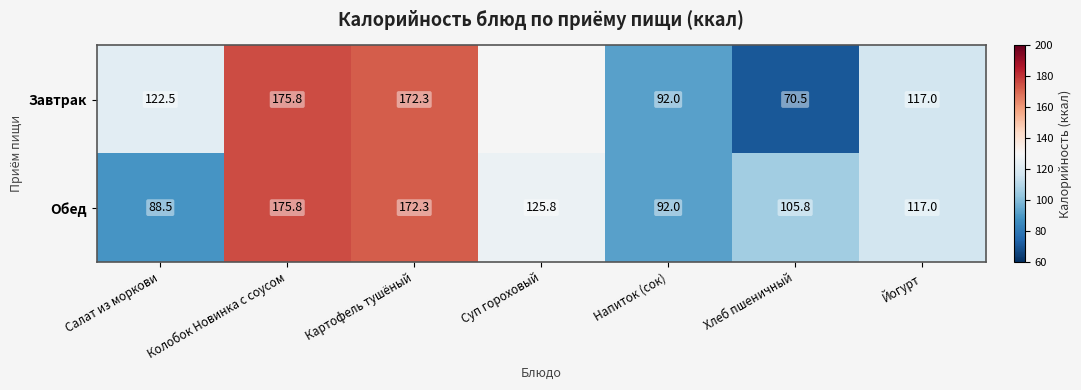

Which has a higher value, Салат из моркови or Хлеб пшеничный?

Салат из моркови